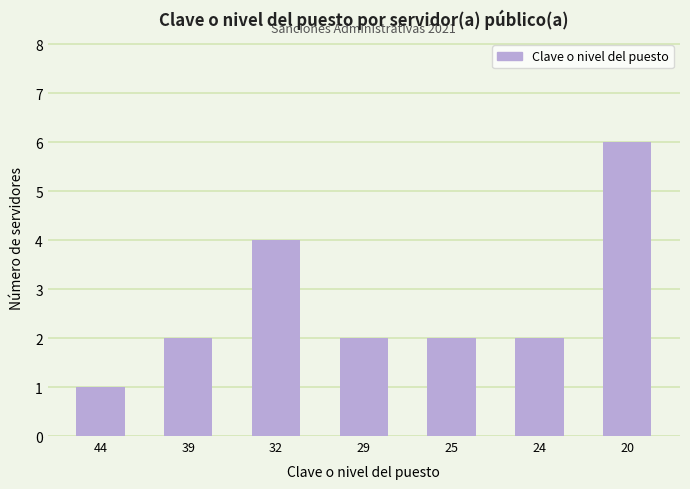

Count the values in the range 2 to 4.

5